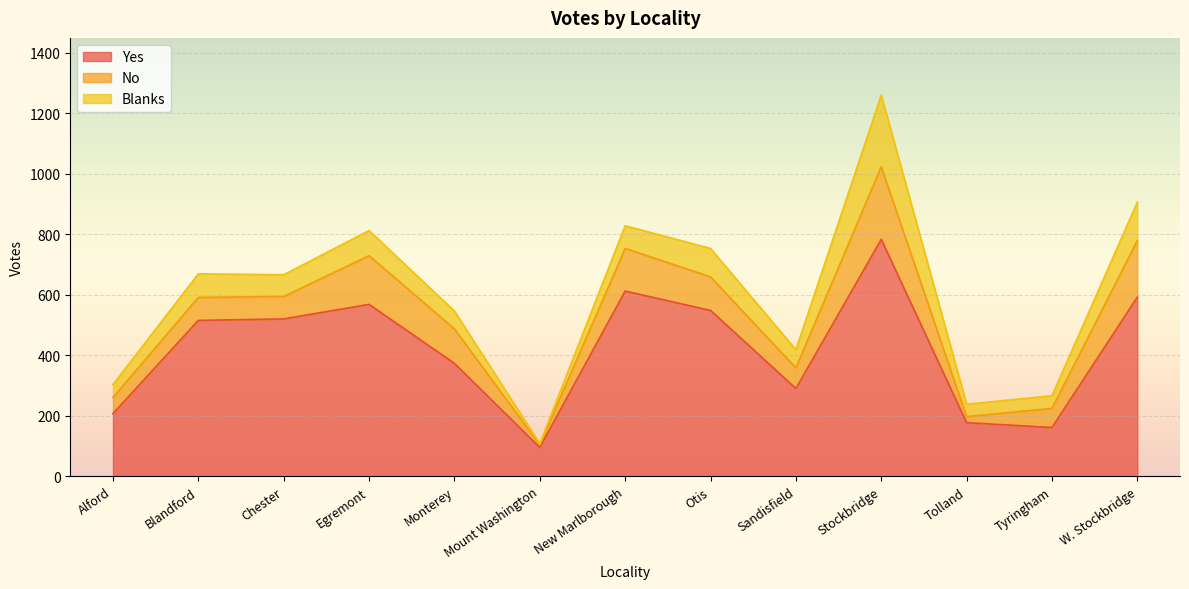

Reading right to left, transcribe all the data shown in this chart.

Yes: 592	161	177	783	290	548	612	95	373	568	520	515	207
No: 187	63	20	240	68	111	141	9	114	161	74	76	53
Blanks: 127	42	41	237	60	94	75	4	59	83	72	78	43